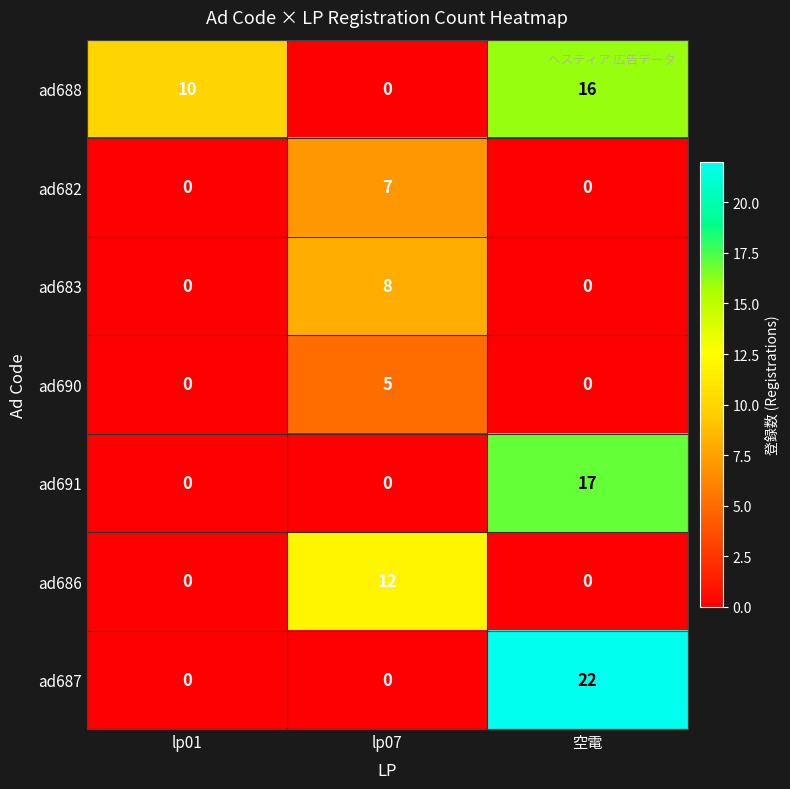

How many data points in ad691 are above 0?

1